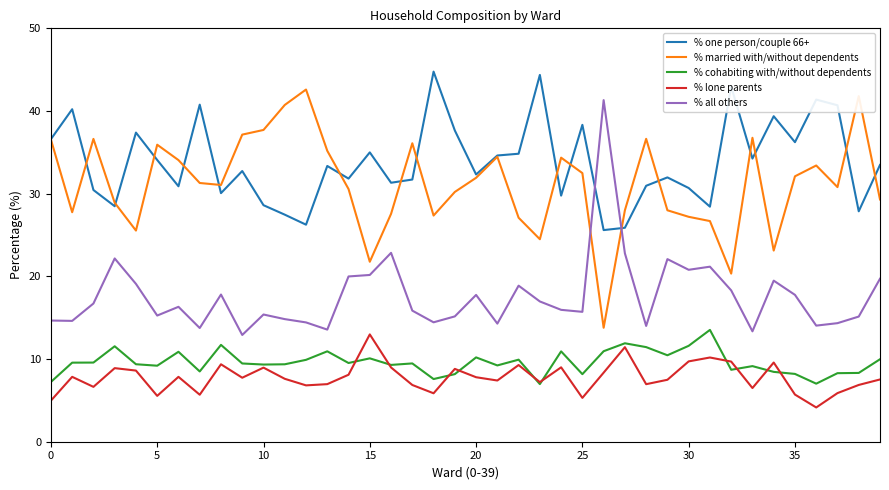

Which series has the largest total across all categories?

% one person/couple 66+